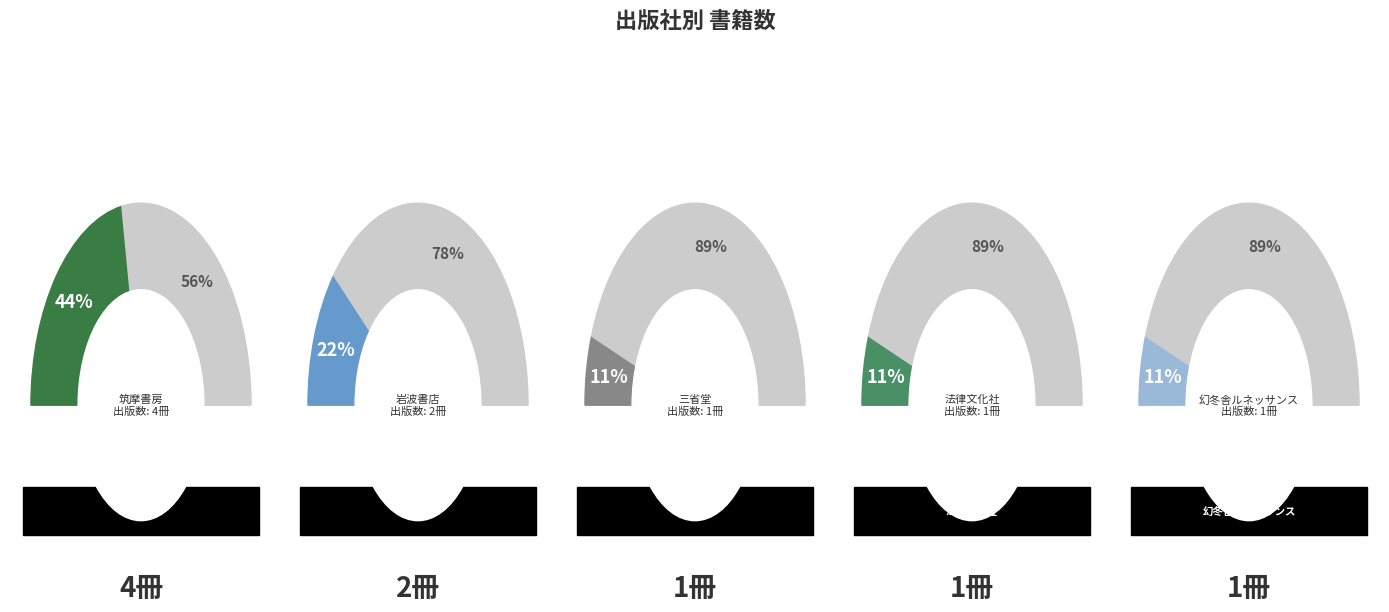

Is it true that 岩波書店 is 37% of the pie?

False